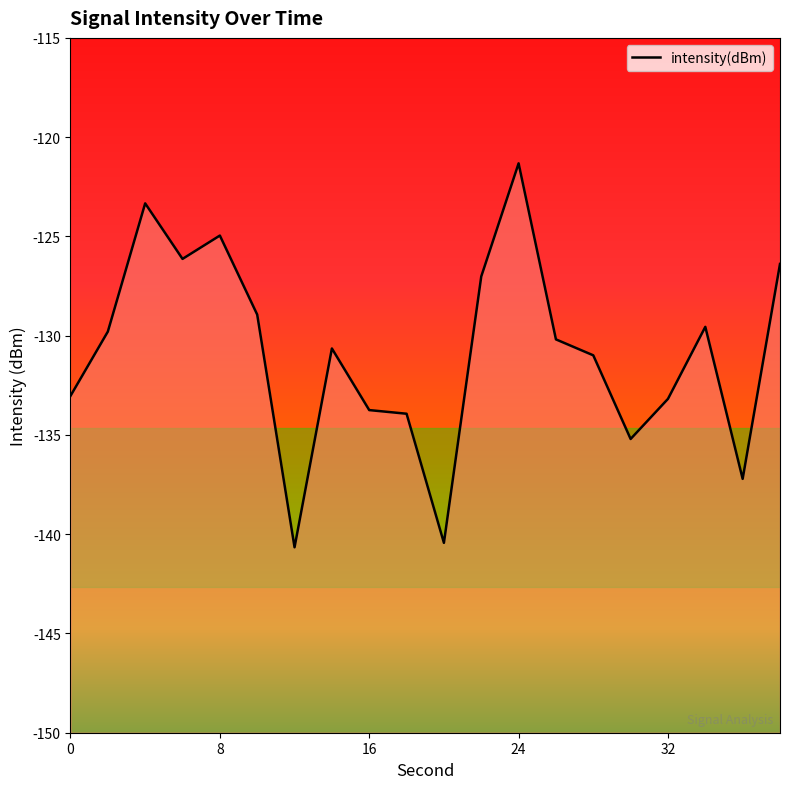

How many data points does each series have?

20